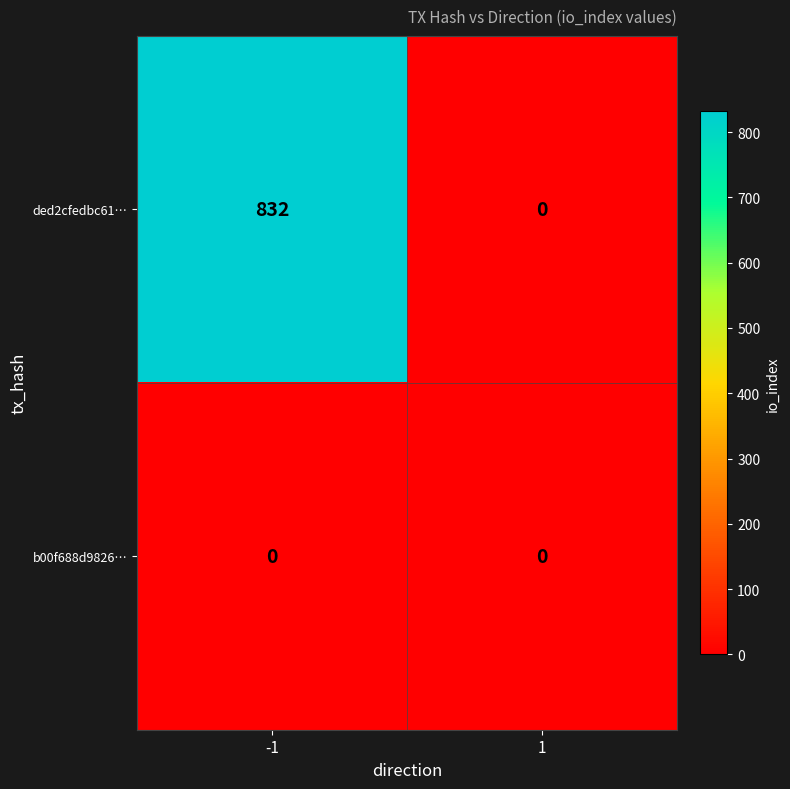

Is it true that ded2cfedbc61… equals 370 at 1?

False